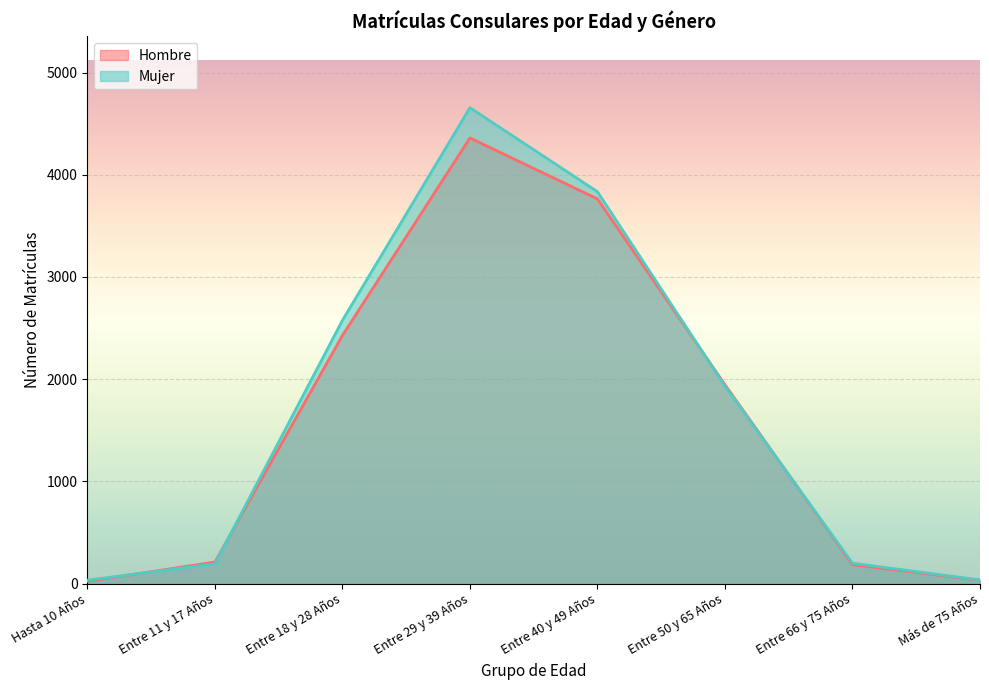

True or false: Mujer has more than 0 points higher than both neighbors.

True